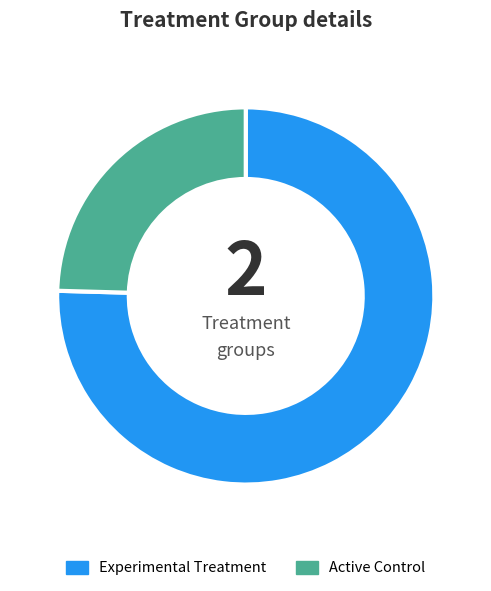

Combined, do Experimental Treatment and Active Control account for over 50%?

Yes